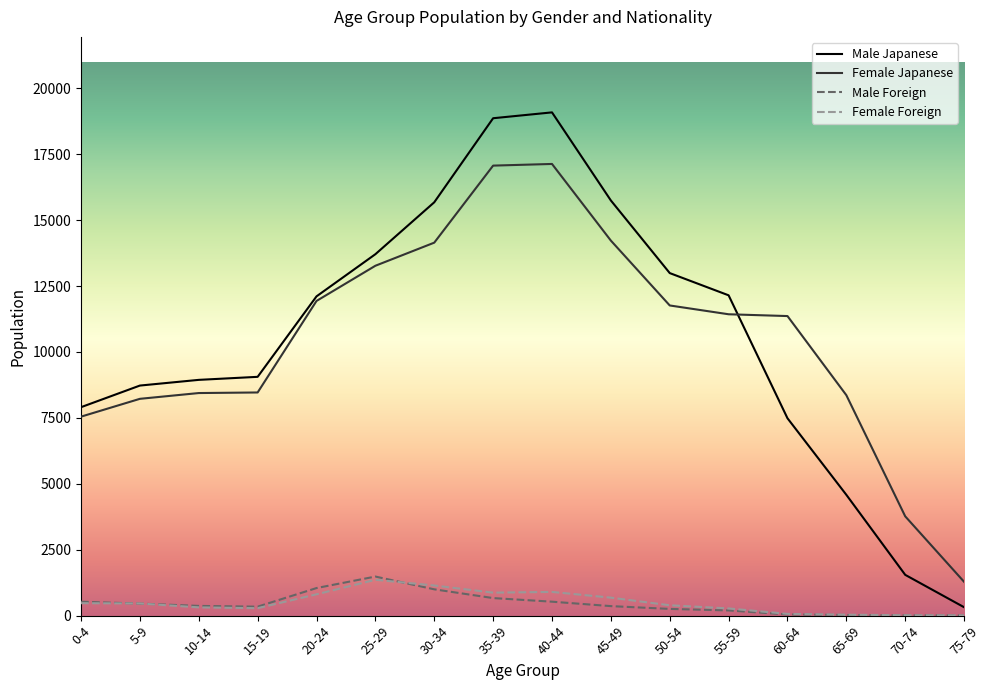

What is the maximum value for Female Japanese?

17131